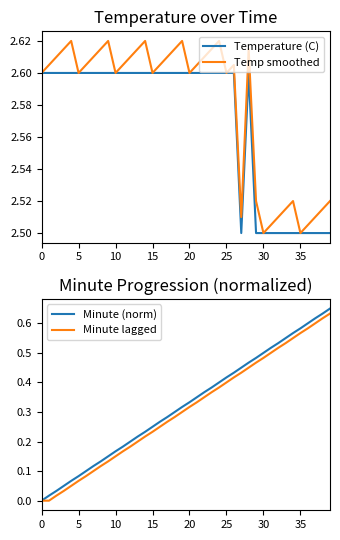

Rank the series at 30 from lowest to highest value.

Minute lagged, Minute (norm), Temperature (C), Temp smoothed